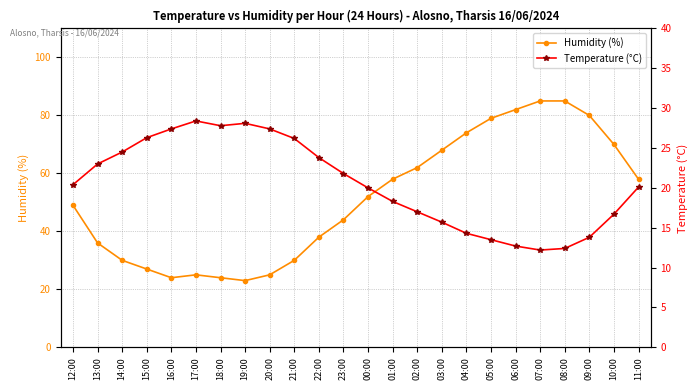

Which category has the lowest value across all series?

07:00